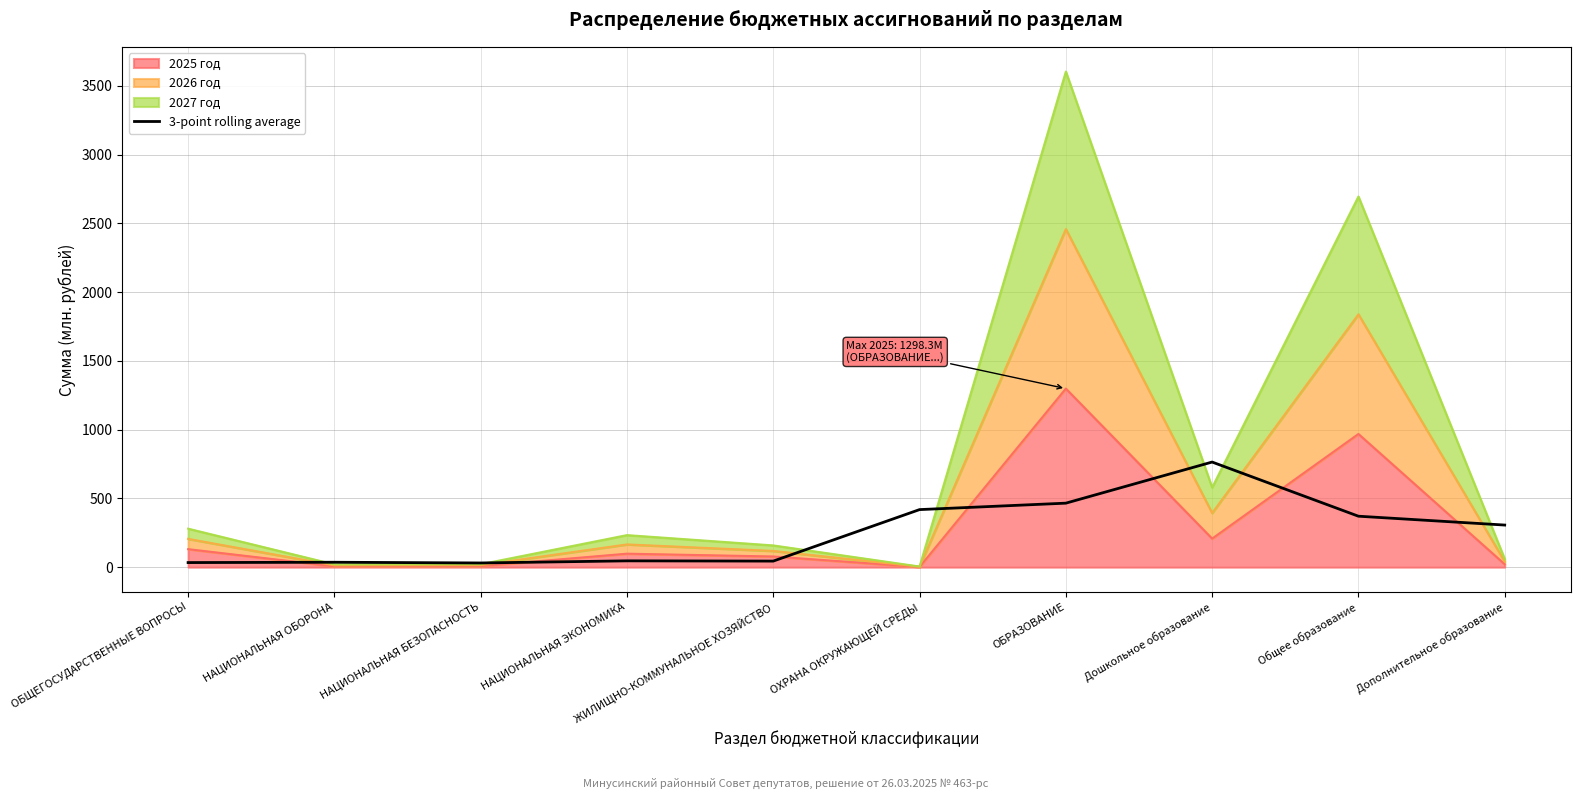

The chart shows a value of 30.4 at НАЦИОНАЛЬНАЯ БЕЗОПАСНОСТЬ. True or false?

True